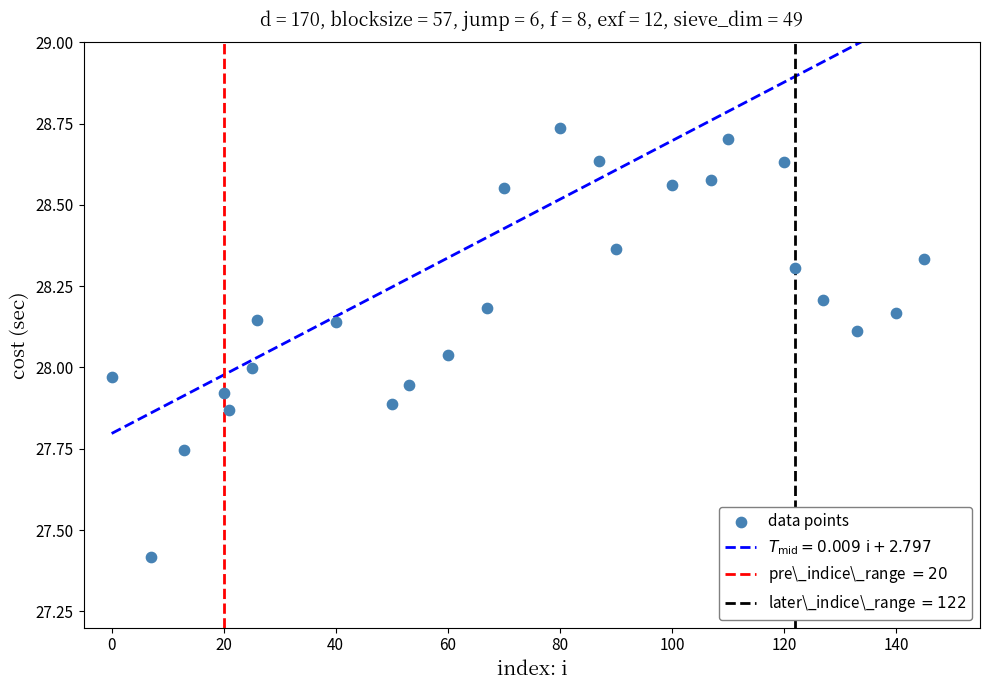

What is the range of X values (max minus min)?

145.0